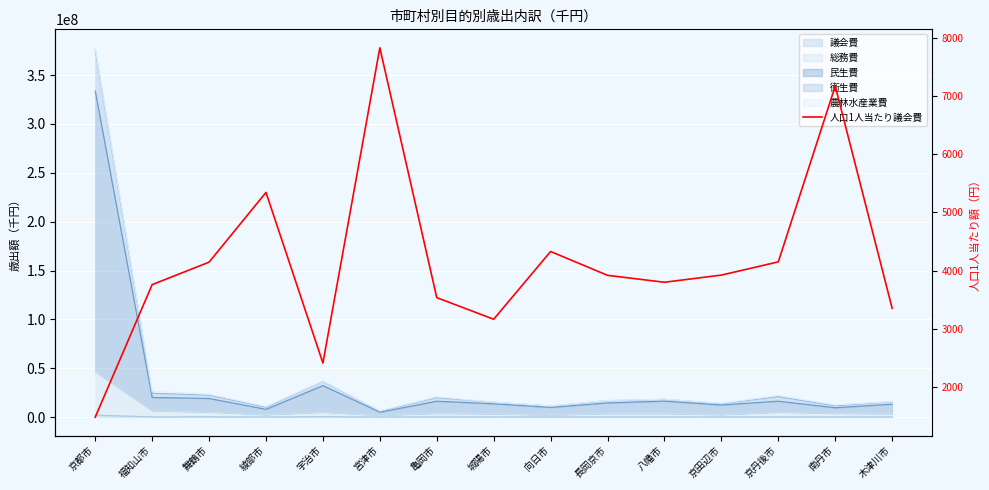

List the labels in order of value, smallest first.

京都市, 宇治市, 城陽市, 木津川市, 亀岡市, 福知山市, 八幡市, 長岡京市, 京田辺市, 舞鶴市, 京丹後市, 向日市, 綾部市, 南丹市, 宮津市